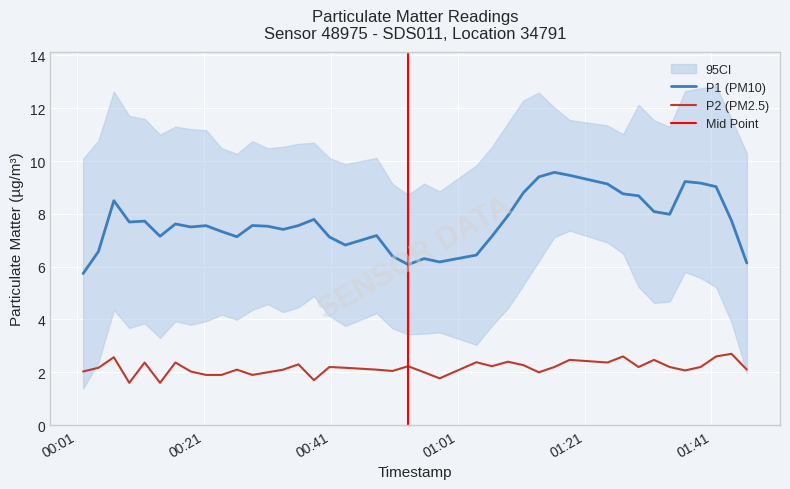

Between 2023-04-03T01:11:21 and 2023-04-03T00:04:20, which is larger?

2023-04-03T01:11:21